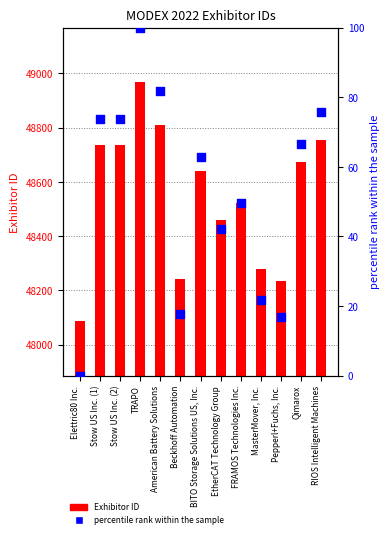

At which category is the sum across all series the highest?

TRAPO